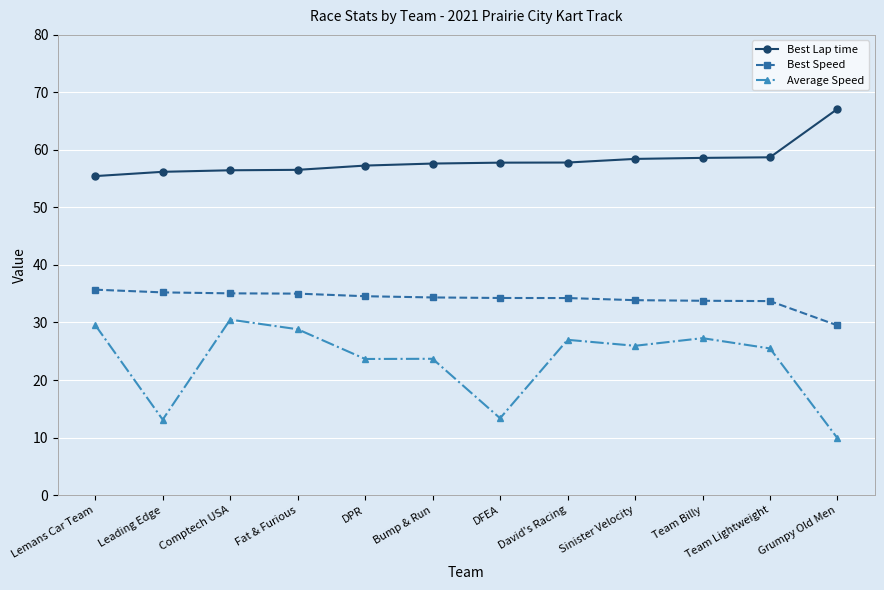

Read the Best Speed value at Comptech USA.

35.1